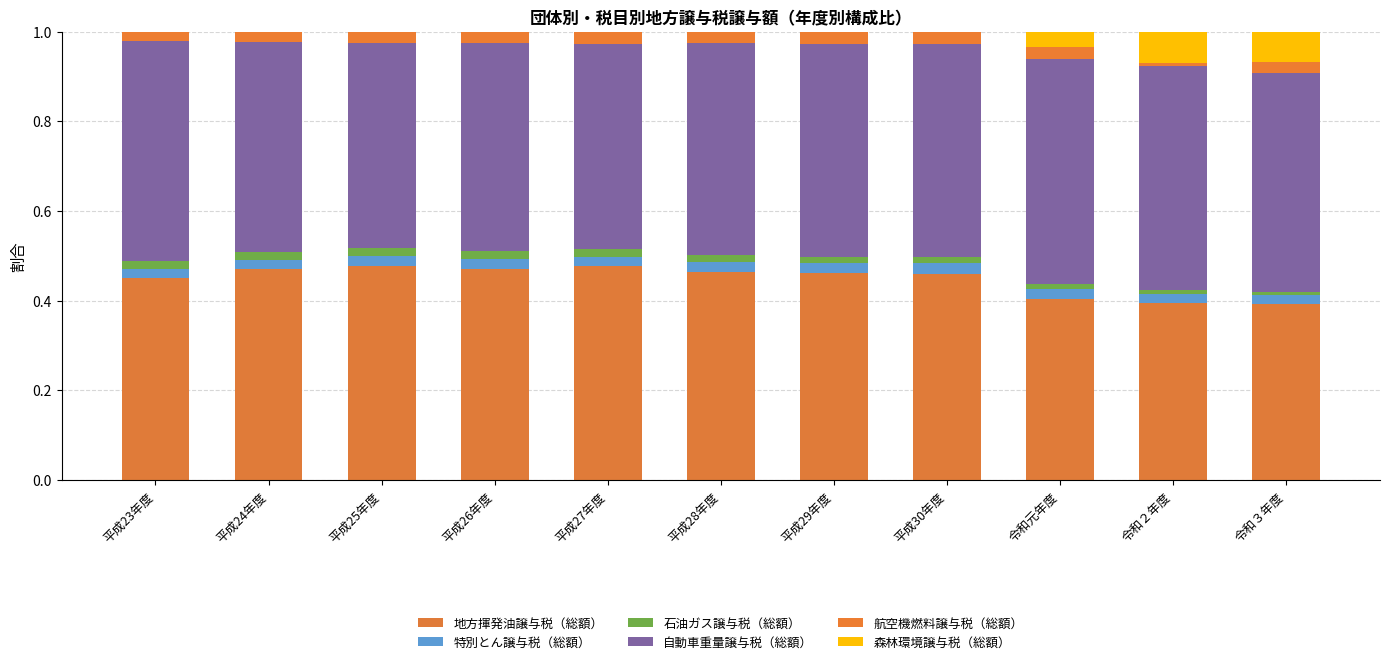

Which series has the largest total across all categories?

自動車重量譲与税（総額）